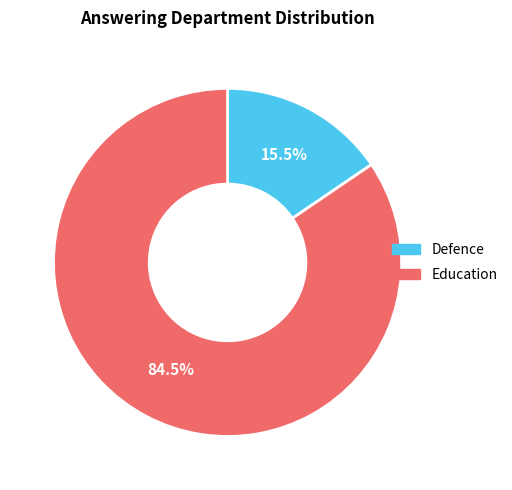

Which has a higher value, Education or Defence?

Education